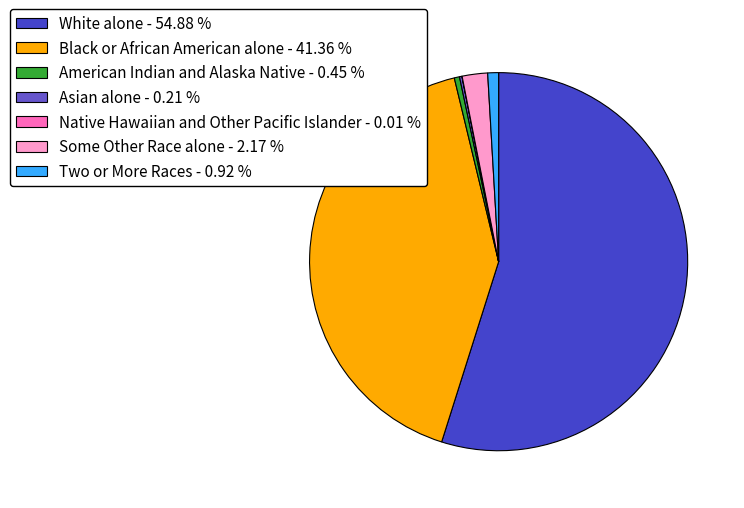

Rank the categories by value from lowest to highest.

Native Hawaiian and Other Pacific Islander, Asian alone, American Indian and Alaska Native, Two or More Races, Some Other Race alone, Black or African American alone, White alone